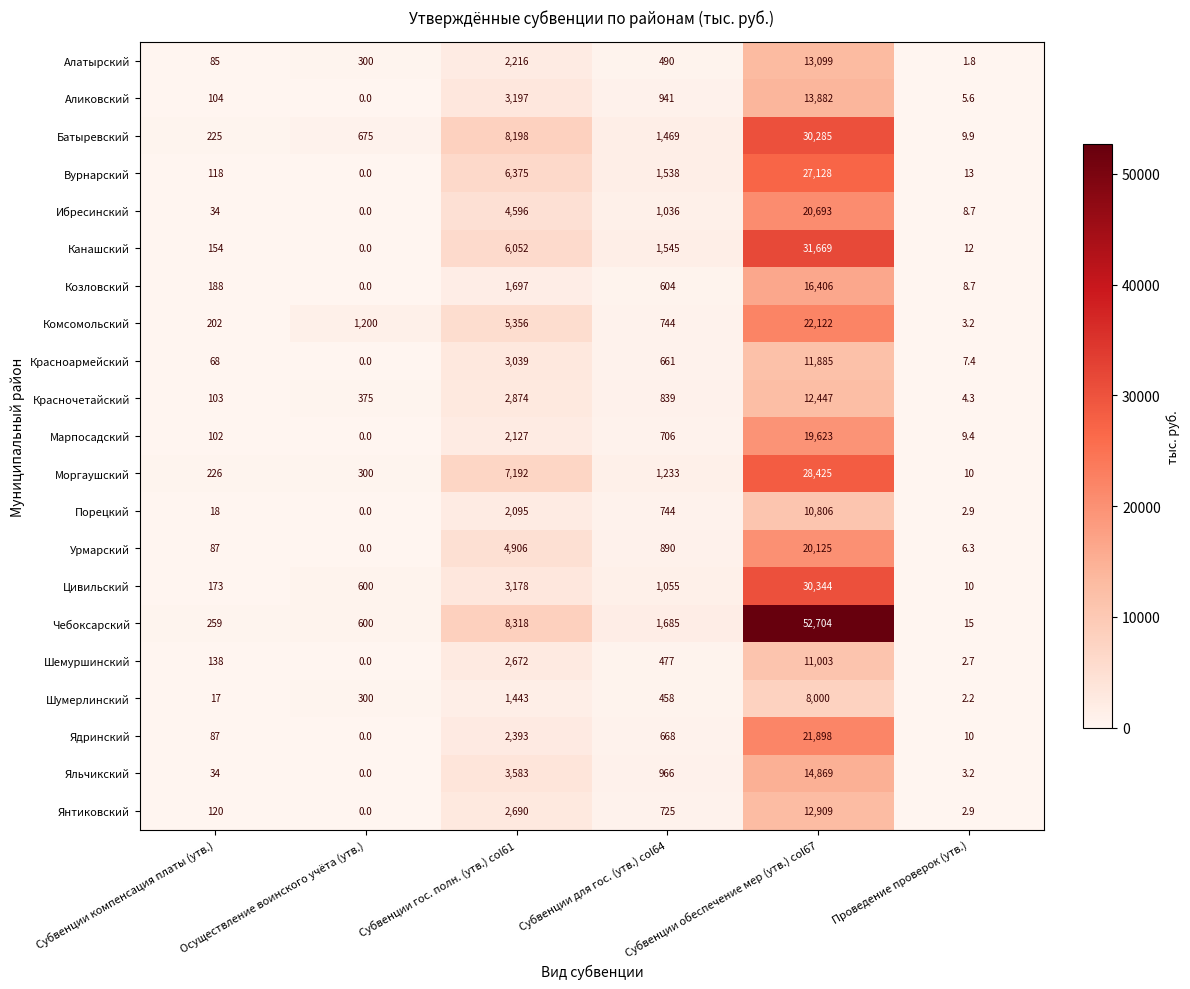

Which series has the largest total across all categories?

Чебоксарский